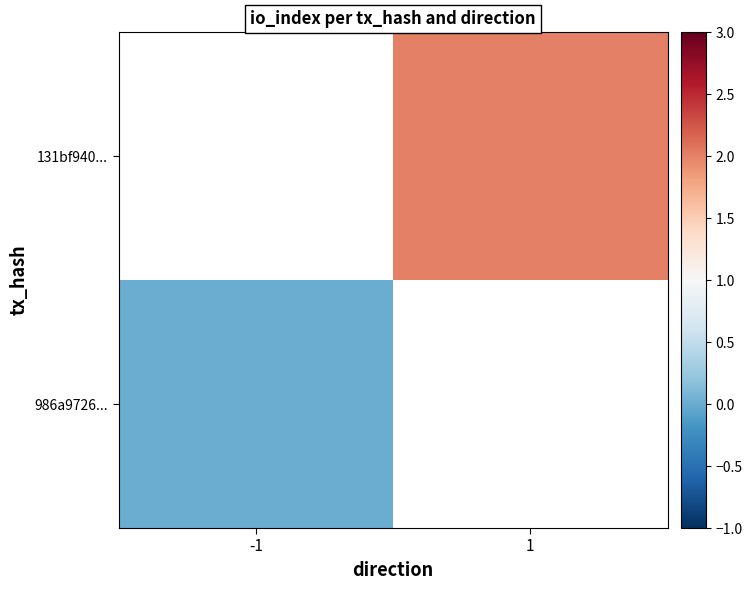

At 1, list the series in order from smallest to largest.

986a9726..., 131bf940...